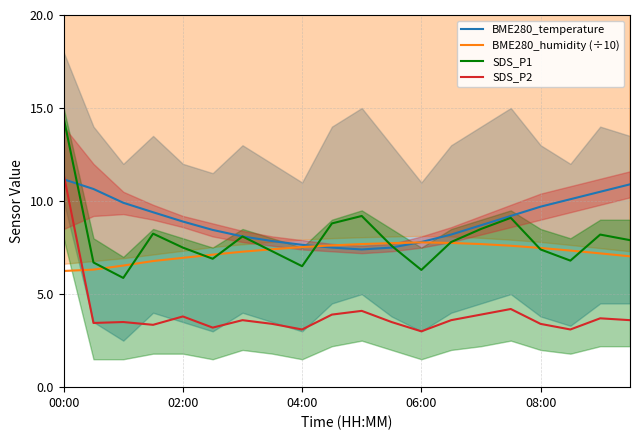

How many lines are shown in the chart?

4